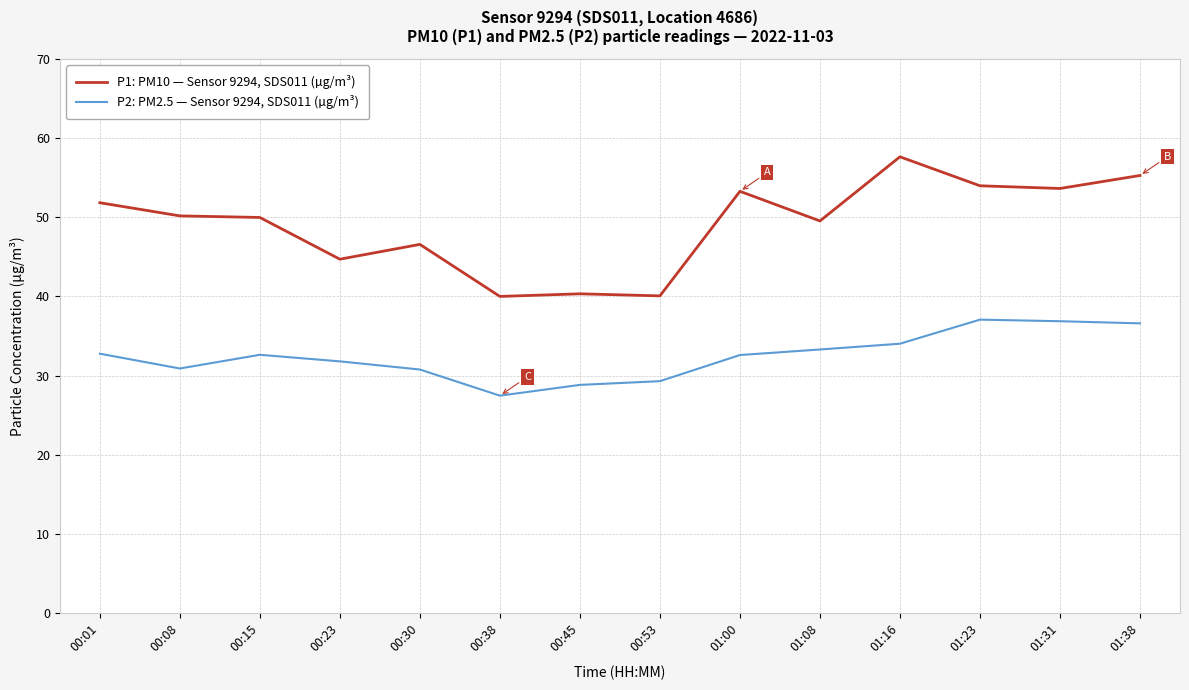

How many distinct data groups are displayed?

2